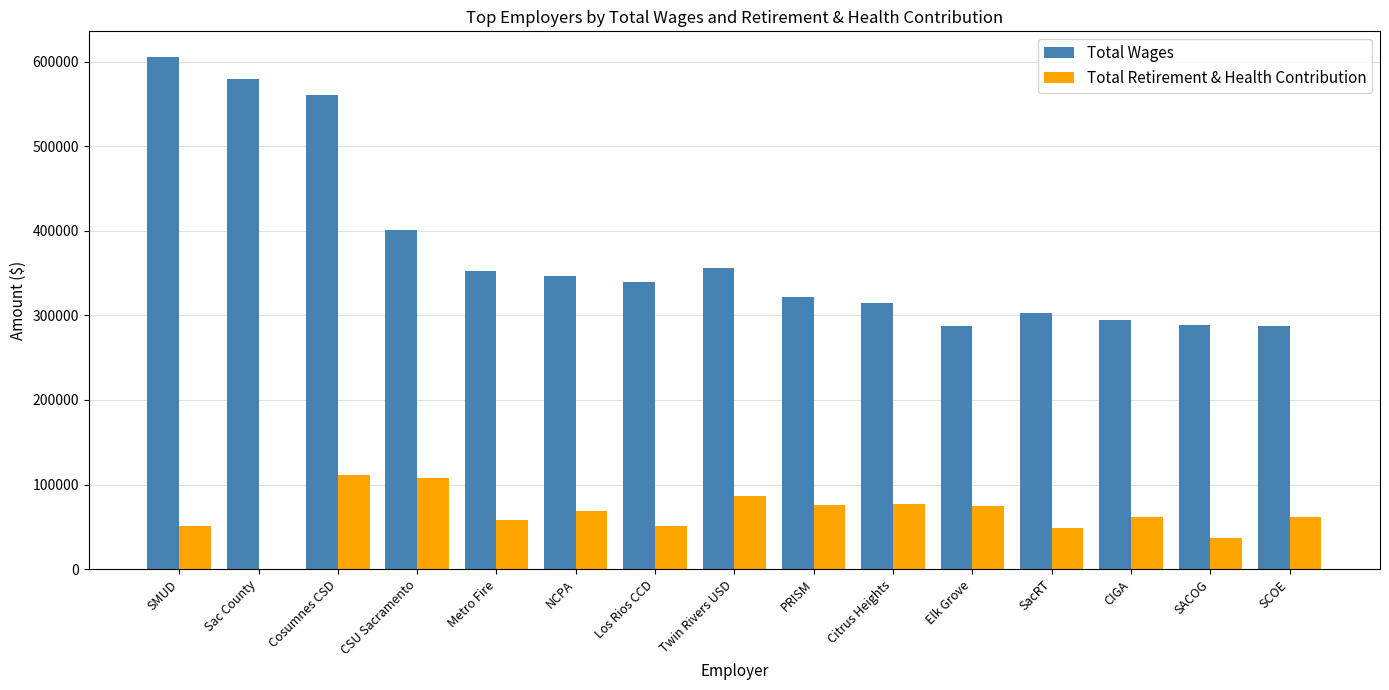

Does the chart contain stacked bars?

No